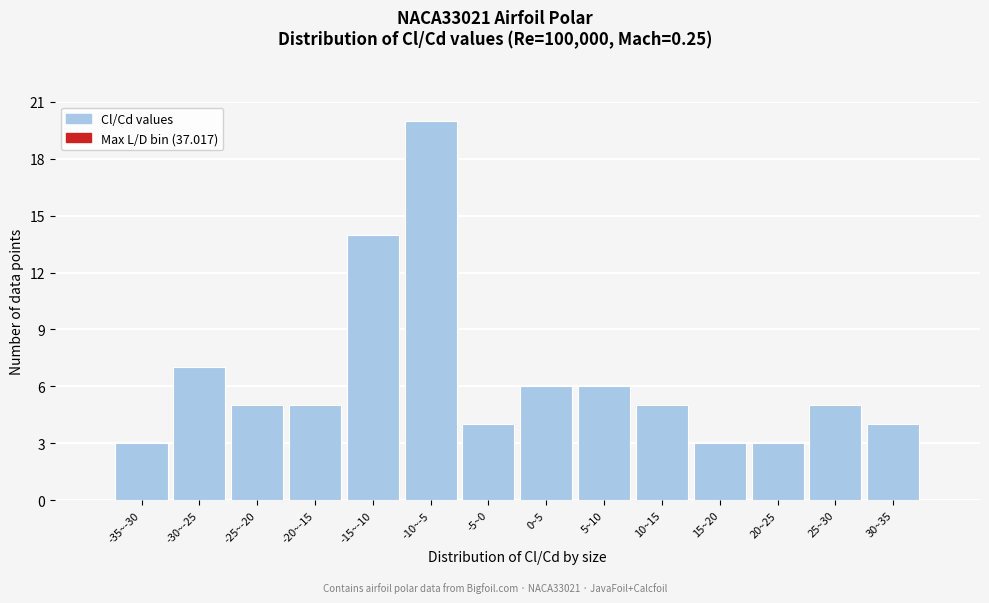

Reading right to left, list all the values displayed in this chart.

30~35=4	25~30=5	20~25=3	15~20=3	10~15=5	5~10=6	0~5=6	-5~0=4	-10~-5=20	-15~-10=14	-20~-15=5	-25~-20=5	-30~-25=7	-35~-30=3